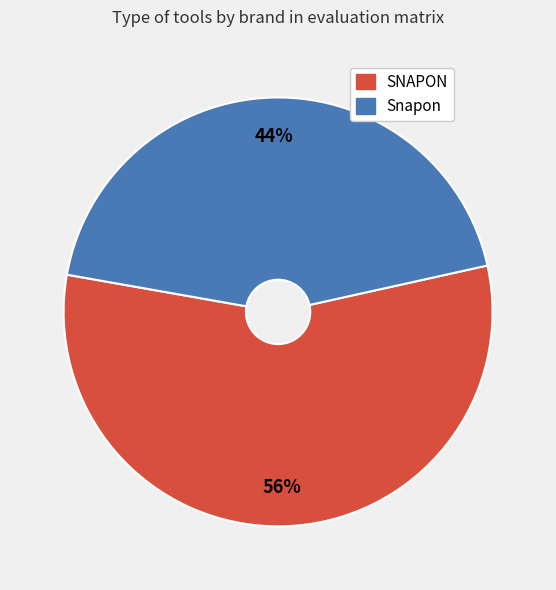

What percentage is the Snapon slice, to the nearest percent?

44%